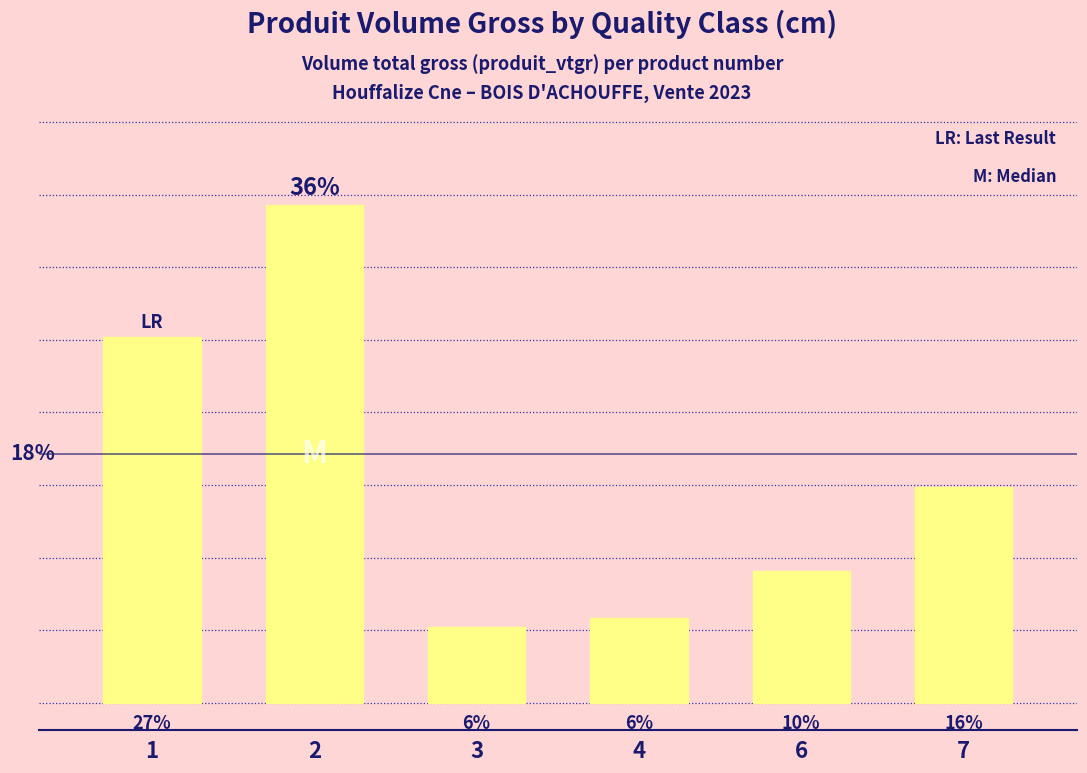

Approximately how many times larger is the value at 6 compared to 7?

0.6